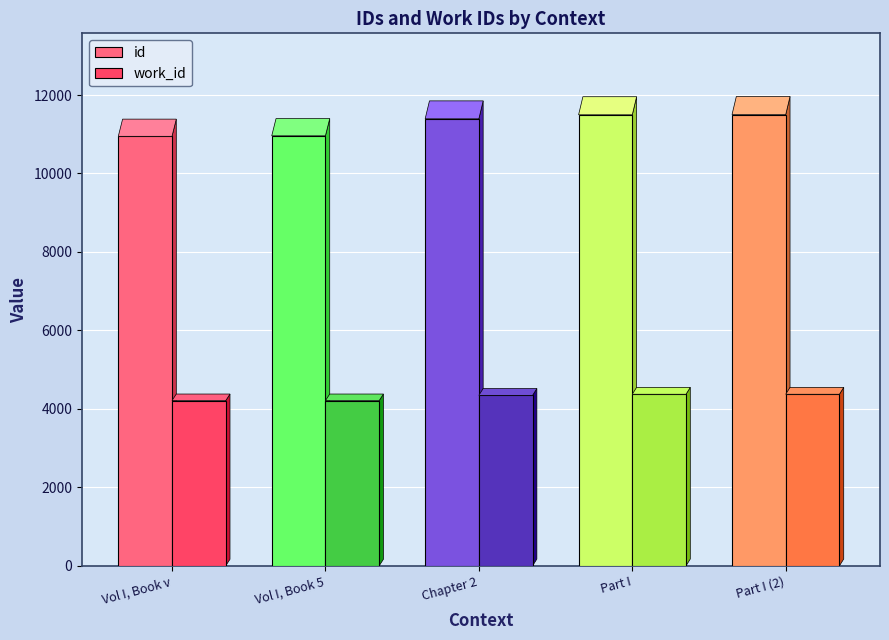

How many data points in id are less than 11395?

2